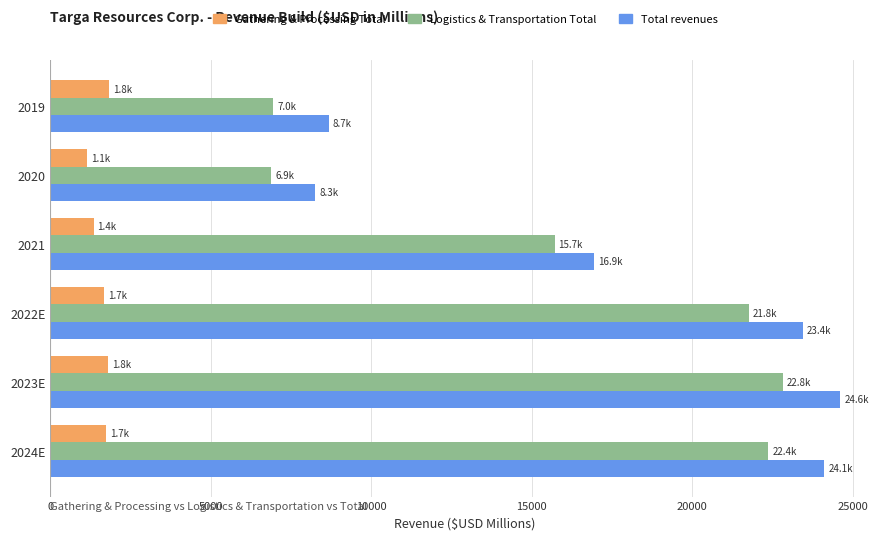

What is the maximum value for Gathering & Processing Total?

1829.6